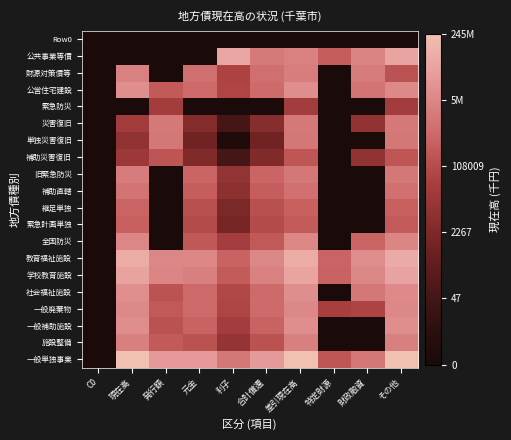

Count the number of categories in the chart.

10